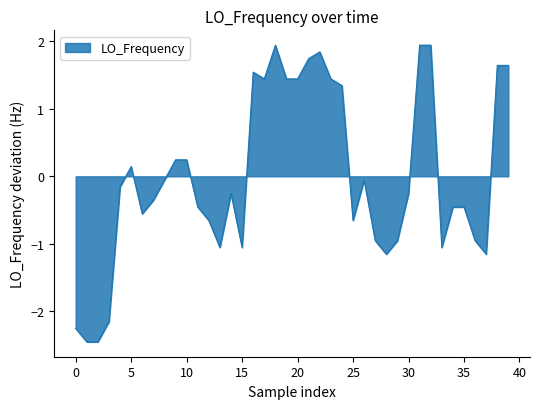

What is the difference between the maximum and minimum values?

4.4